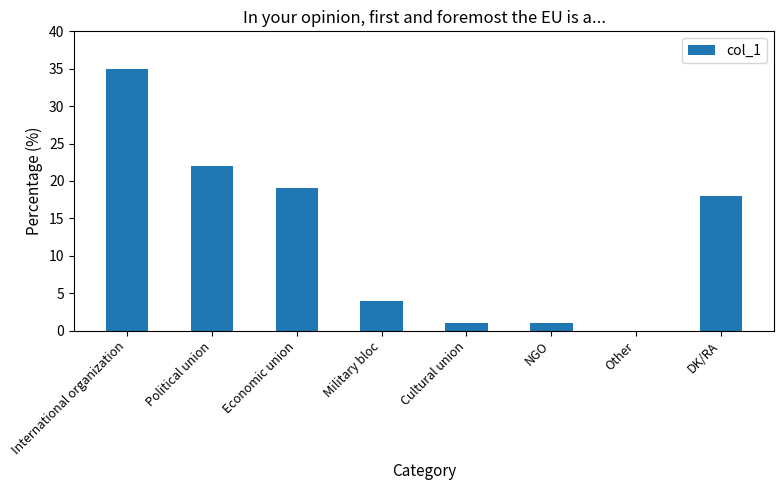

Reading left to right, list all the values displayed in this chart.

35	22	19	4	1	1	0	18